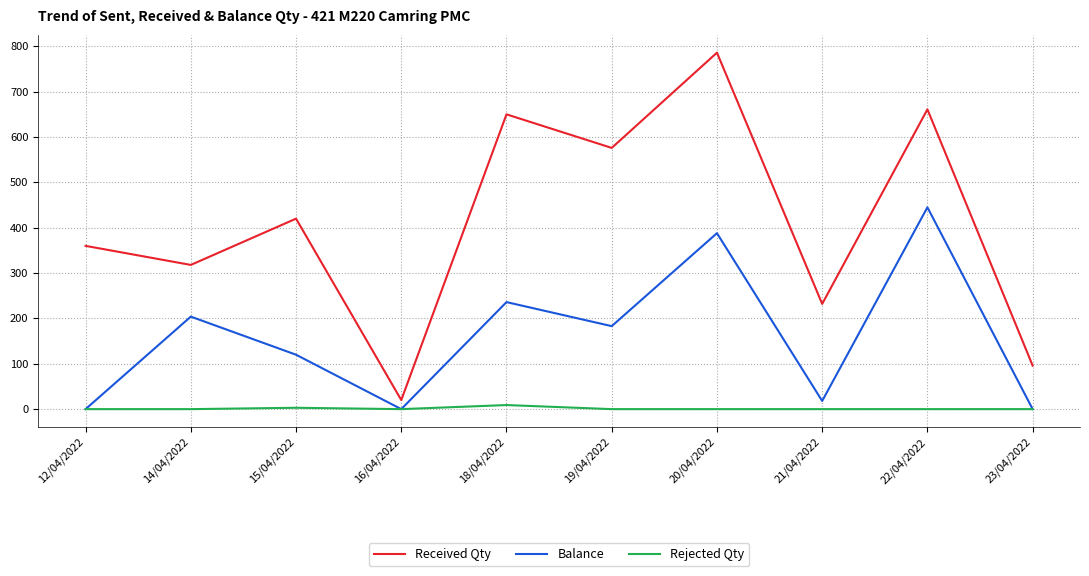

Does the chart have visible grid lines?

Yes